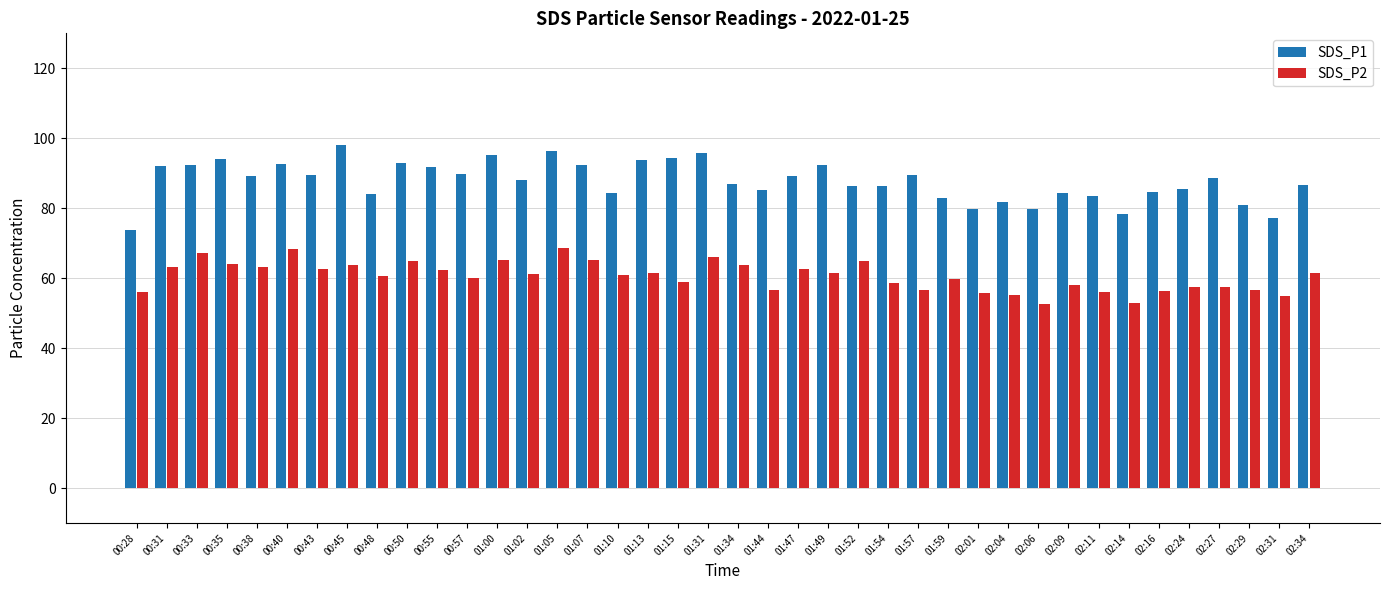

Is the value of SDS_P2 at 01:34 greater than the value of SDS_P1 at 01:05?

No